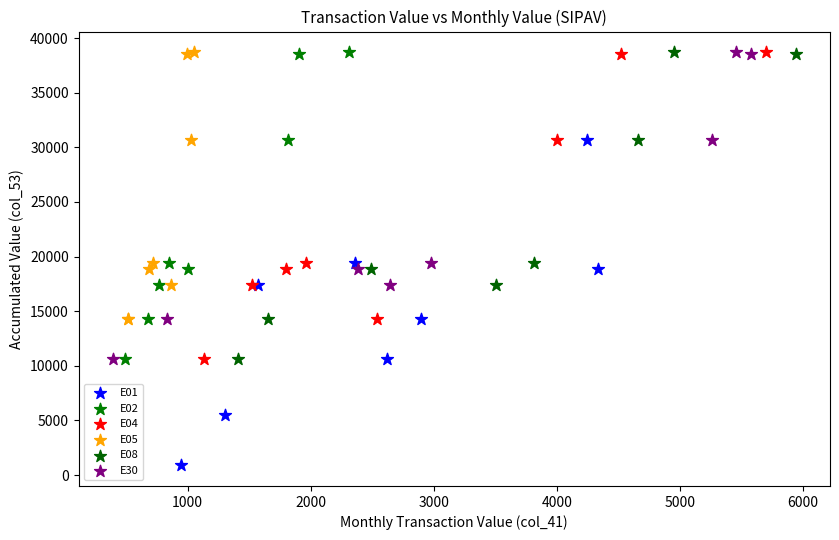

Which series contains the lowest Y value?

E01